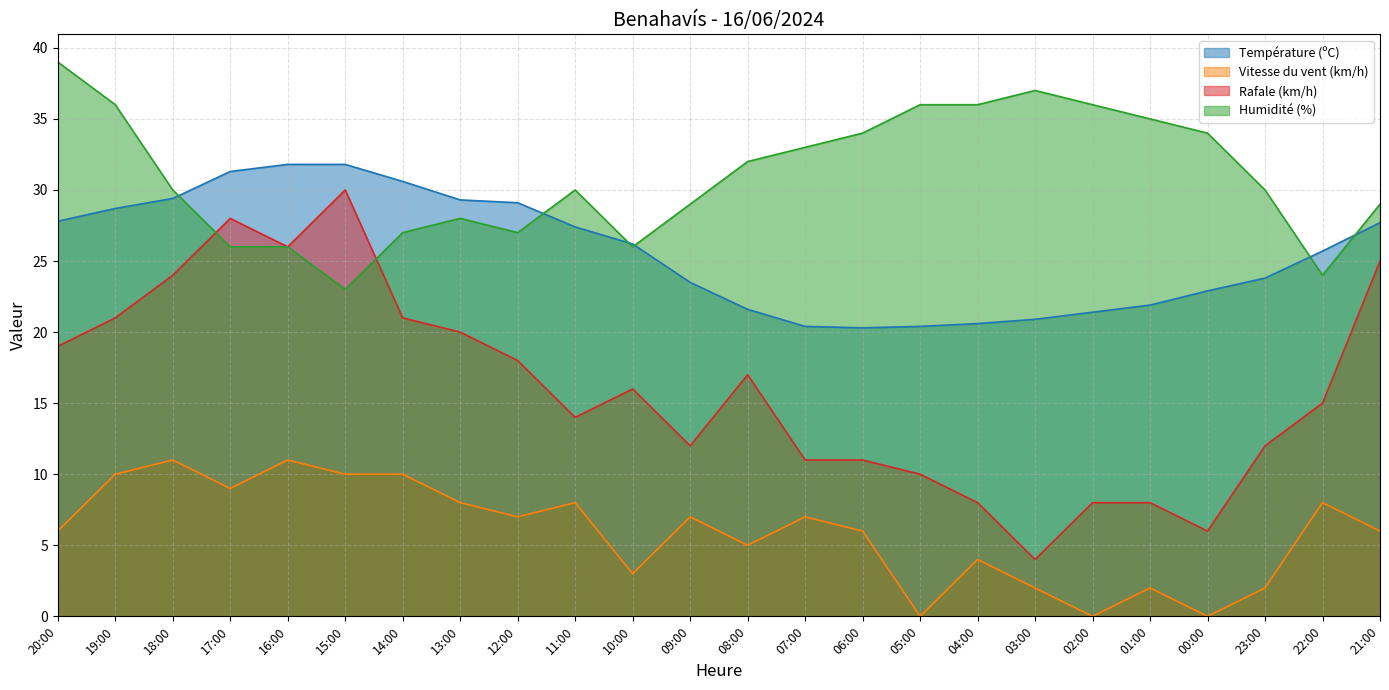

Which series has the largest total across all categories?

Humidité (%)